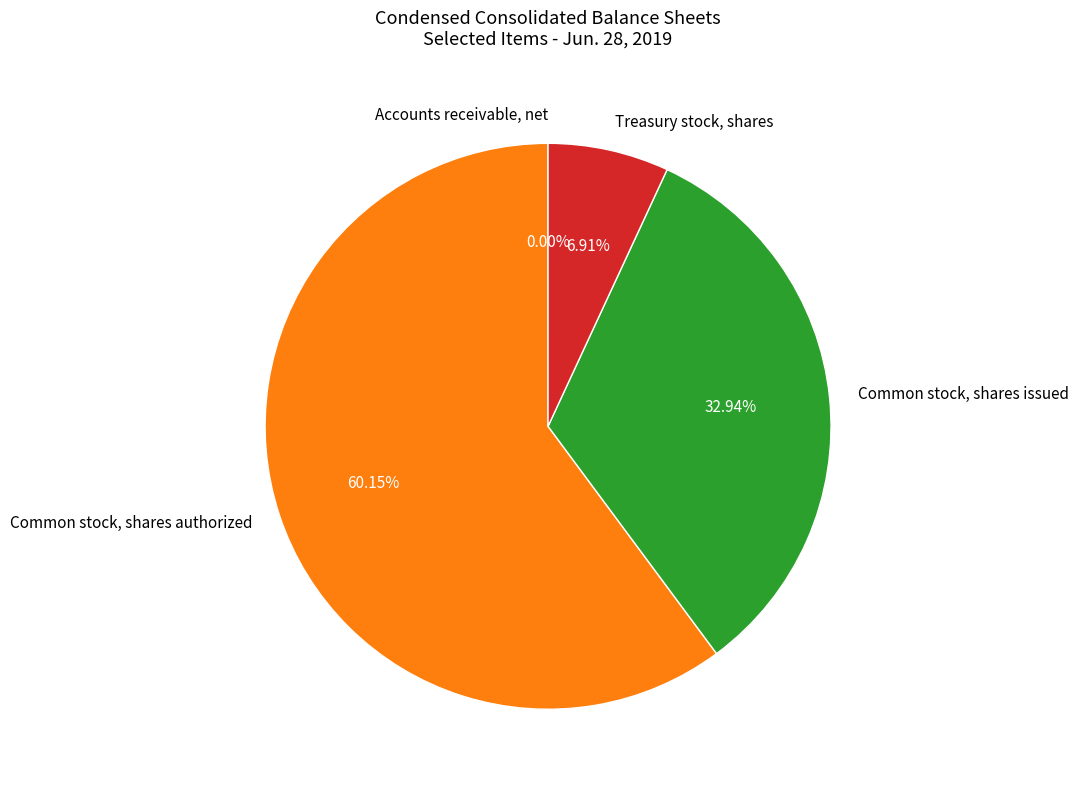

Does Treasury stock, shares represent more than half of the total?

No